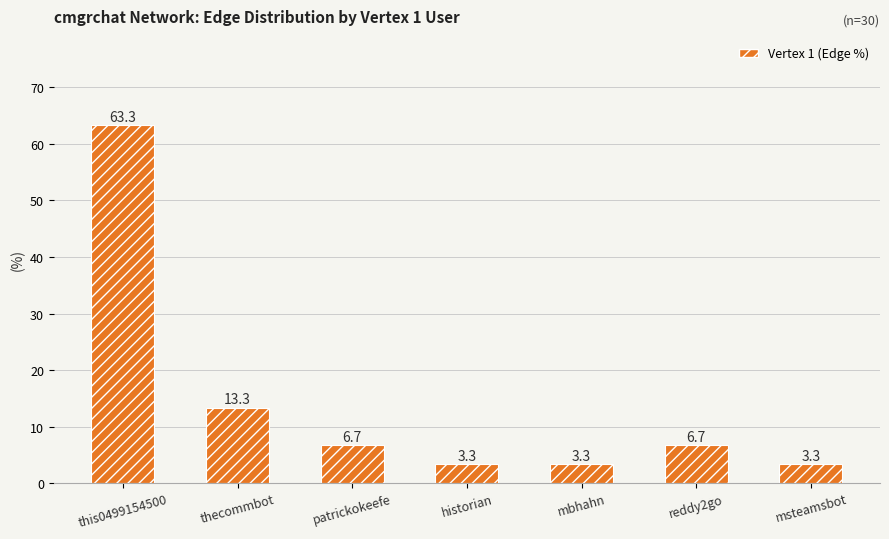

Where does the data first go above 6?

this0499154500